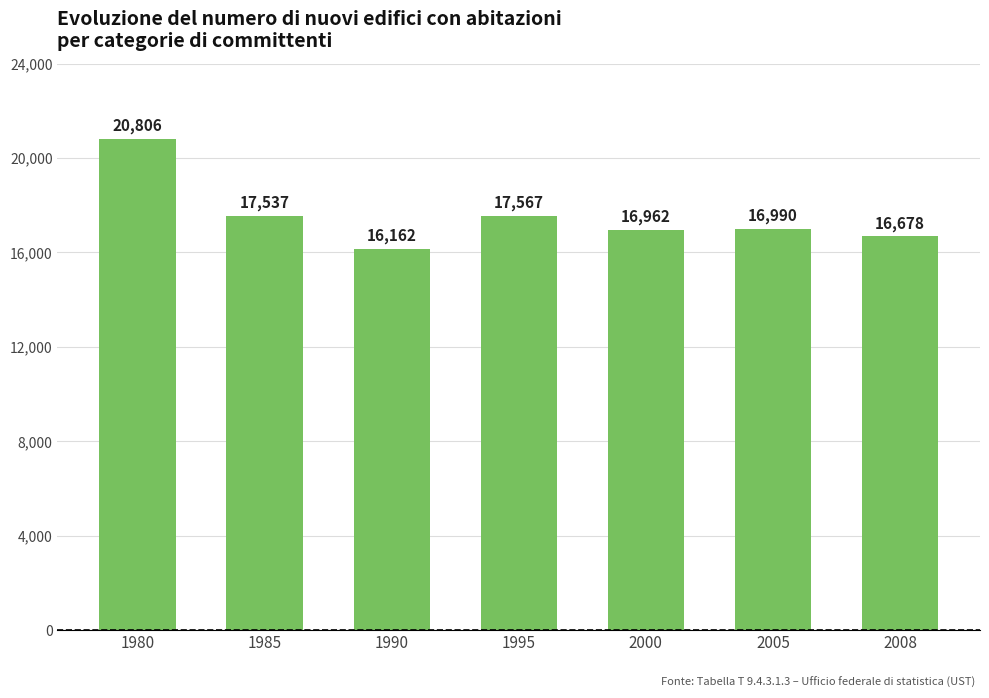

Is it true that the value at 2008 is 29135?

False